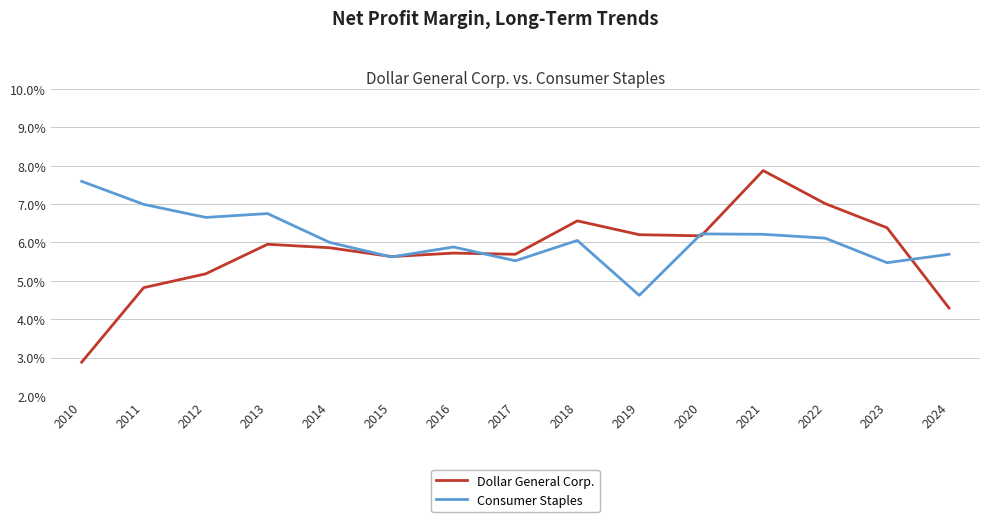

True or false: Dollar General Corp. has more than 0 points higher than both neighbors.

True